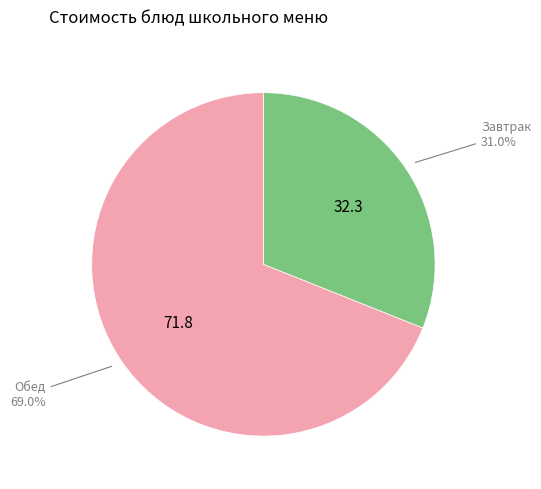

Is there a majority slice in this chart?

Yes